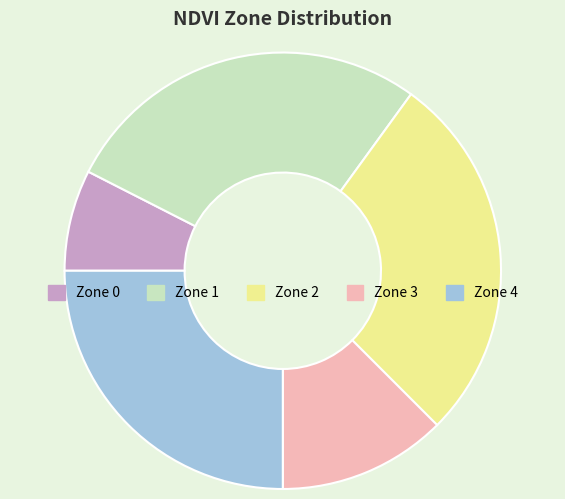

True or false: Zone 1 accounts for 27% of the total.

True